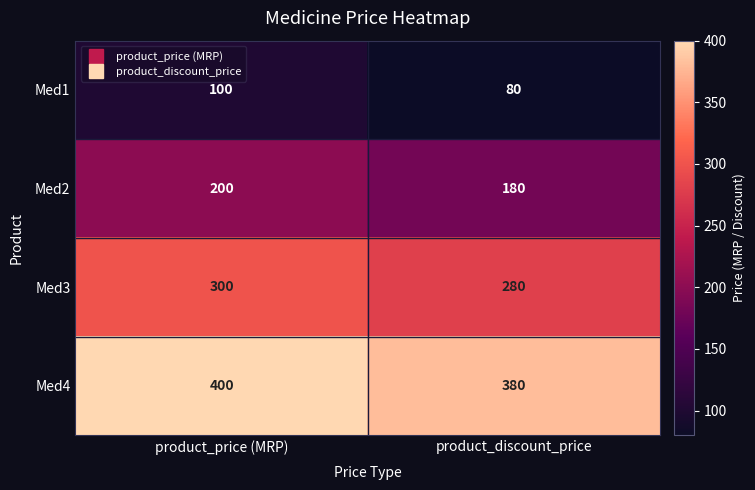

Reading left to right, what are all the values shown in this chart?

Med1: 100	80
Med2: 200	180
Med3: 300	280
Med4: 400	380